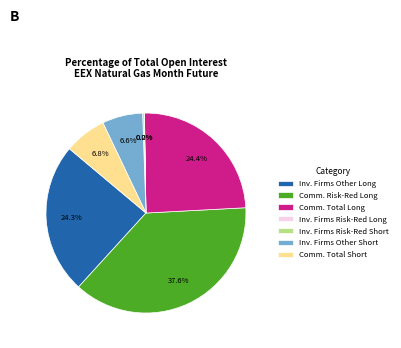

Is there a majority slice in this chart?

No